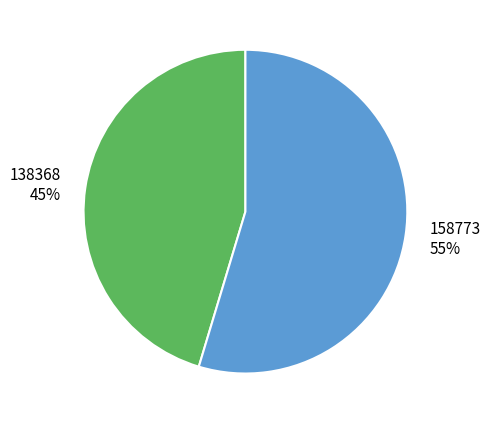

Approximately how many times larger is the value at 138368 compared to 158773?

0.8